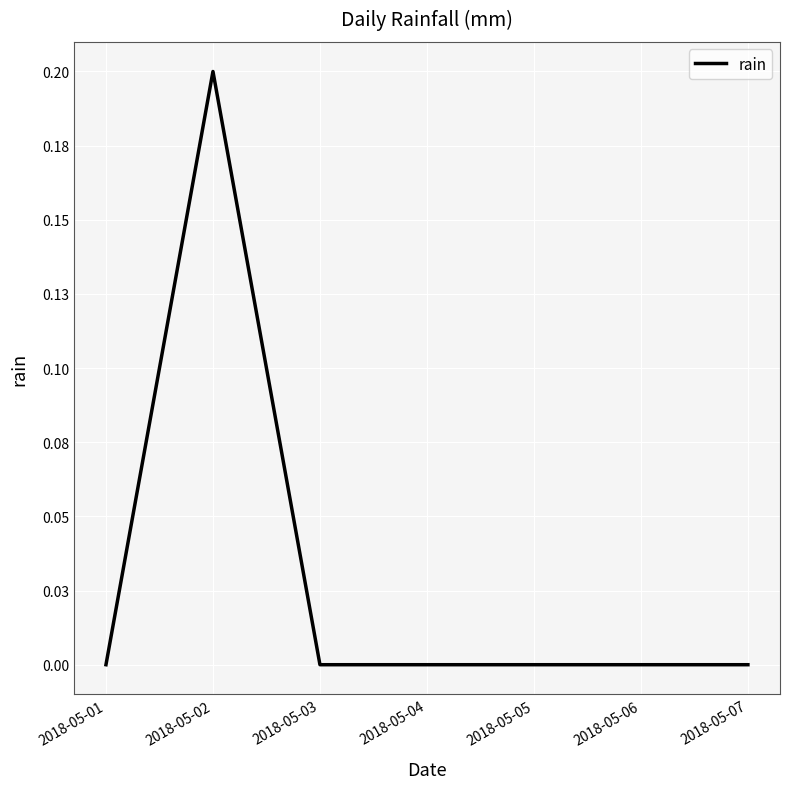

Does the chart display data point markers on the line(s)?

No